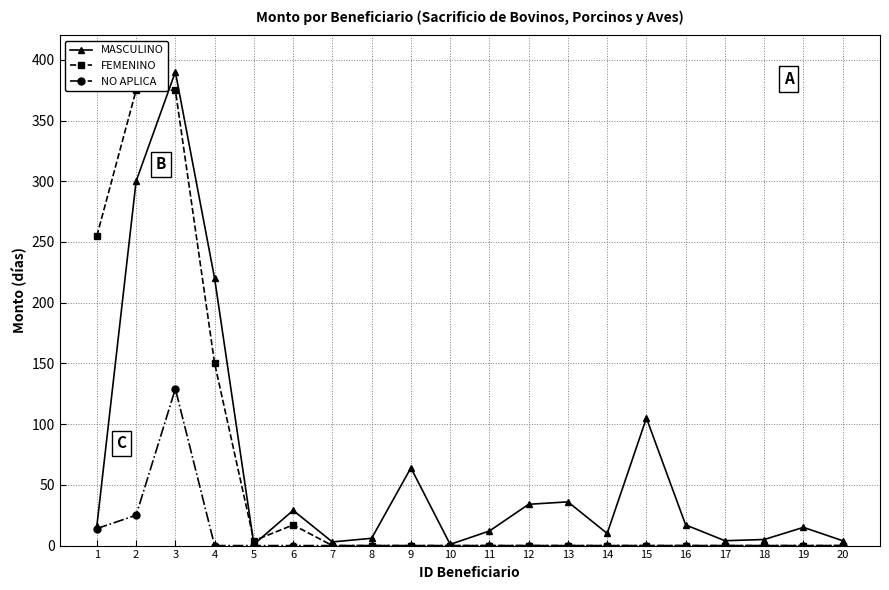

Between 5 and 13, which series saw the biggest shift?

MASCULINO